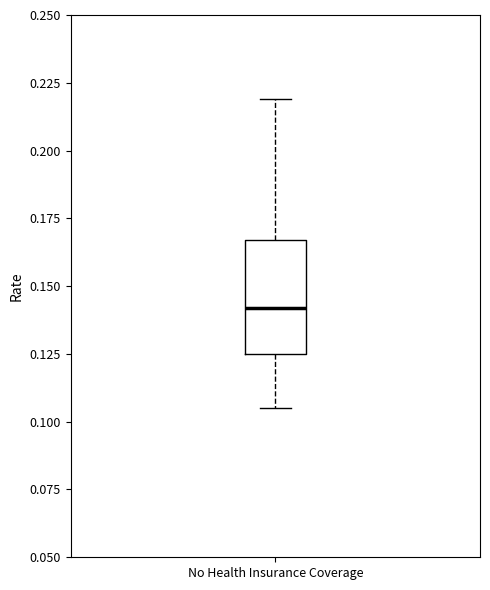

Read this box plot against the y-axis: the position of the median line, the range covered by the box, and the ends of both whiskers. The values are not printed on the chart, so give them approximately, as read against the axis.

median 0.140, box 0.125 to 0.165, whiskers 0.105 to 0.220